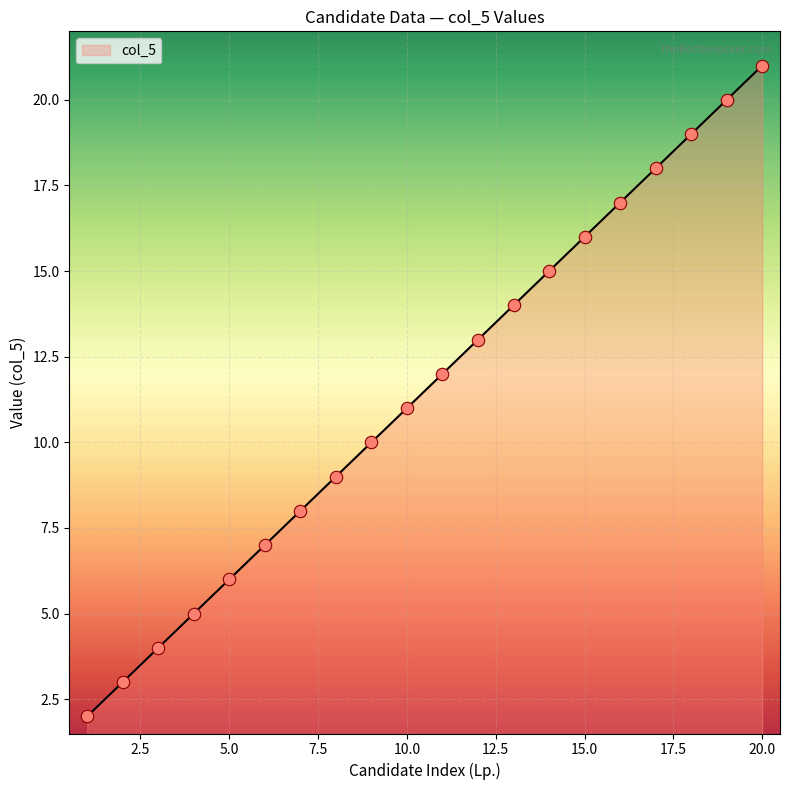

What is the difference between the maximum and minimum values?

19